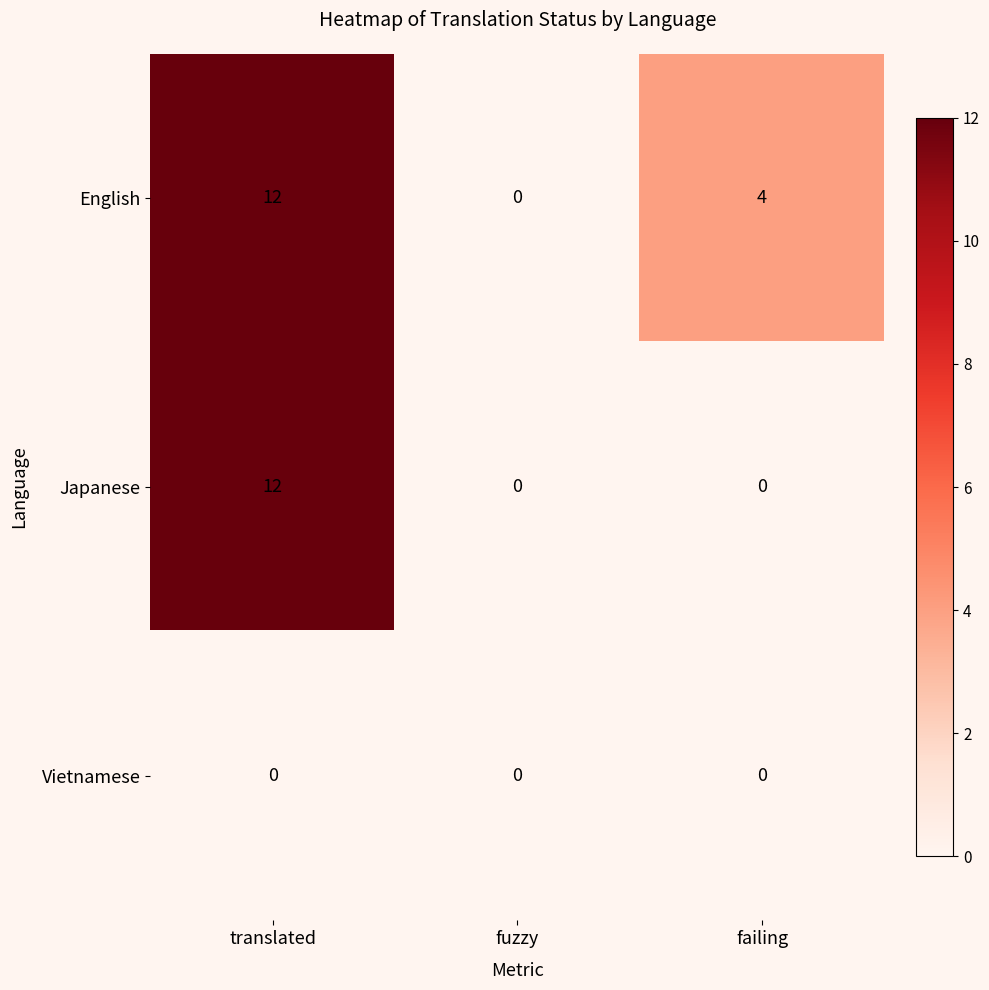

Between fuzzy and failing, which series saw the biggest shift?

English